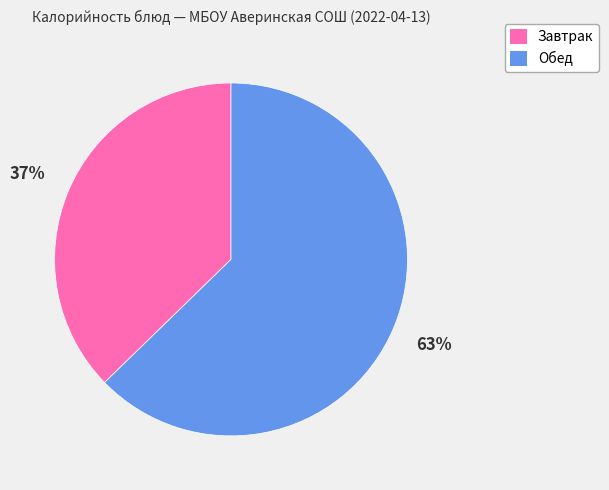

Does any single category account for the majority?

Yes